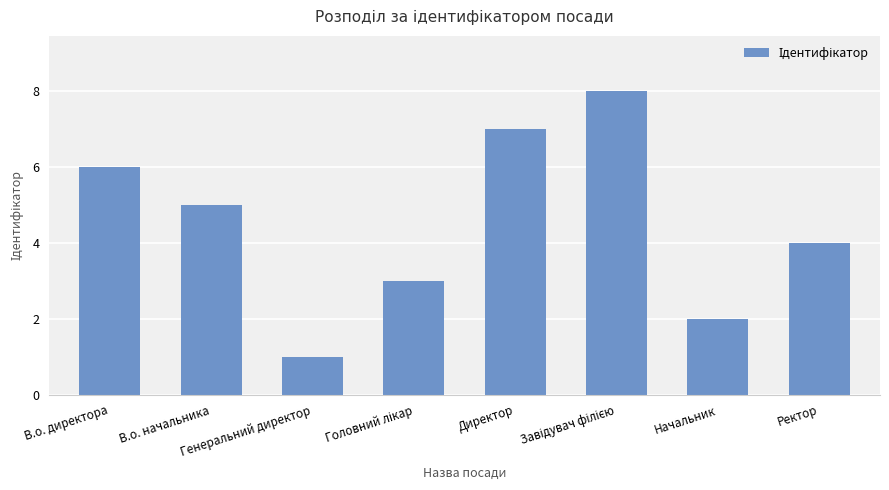

How many values are below 5?

4